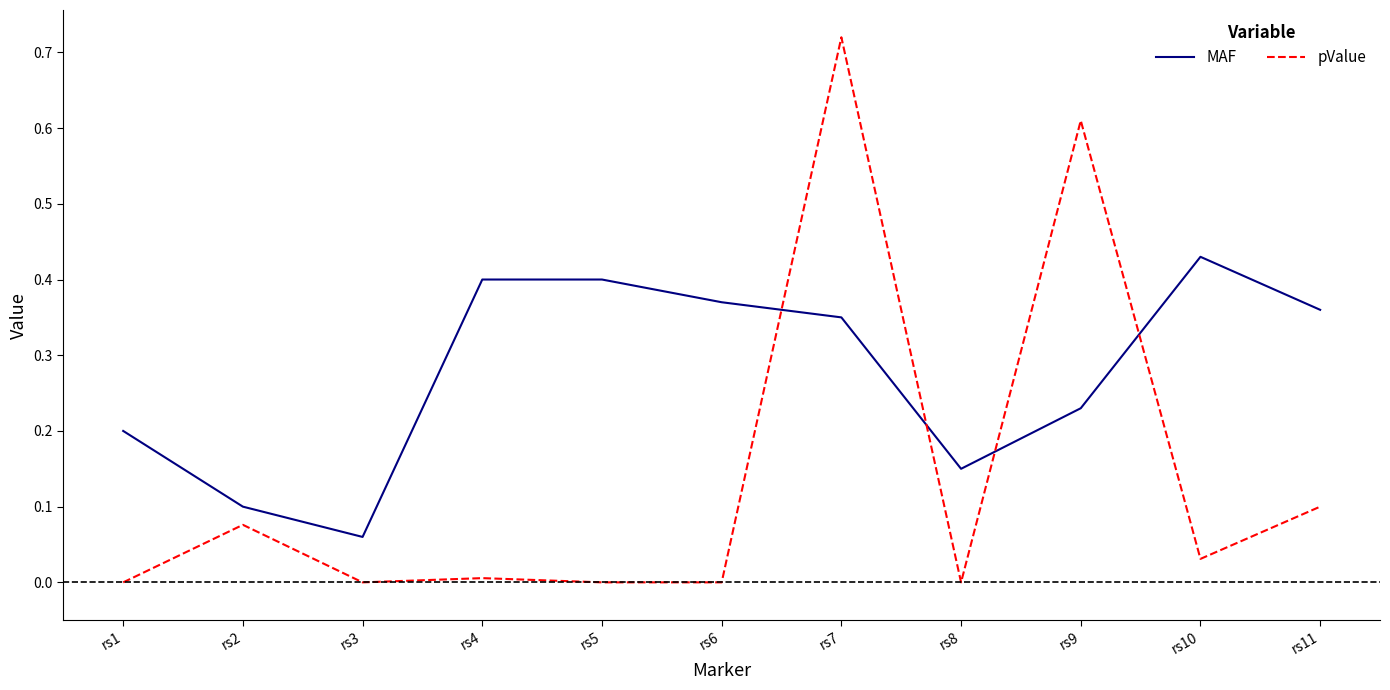

Where do MAF and pValue first cross each other?

rs6 and rs7